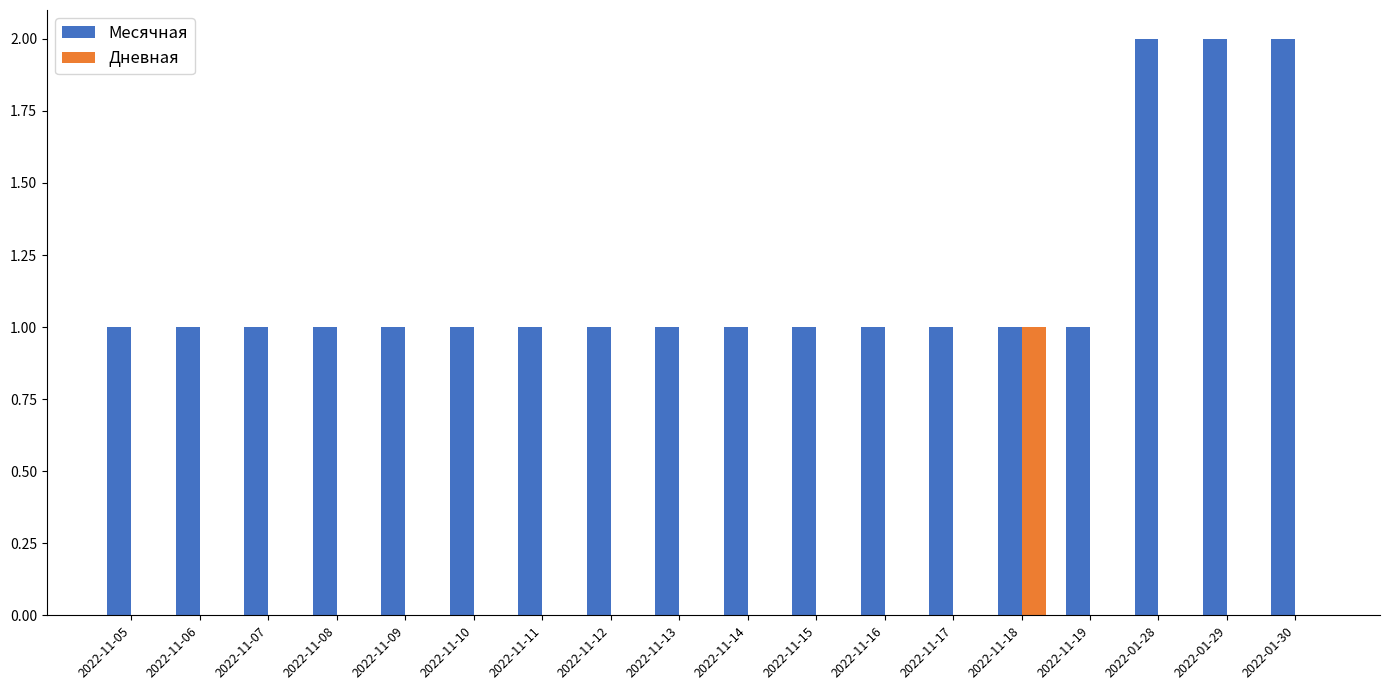

Reading left to right, what are all the values shown in this chart?

Месячная: 1	1	1	1	1	1	1	1	1	1	1	1	1	1	1	2	2	2
Дневная: 0	0	0	0	0	0	0	0	0	0	0	0	0	1	0	0	0	0